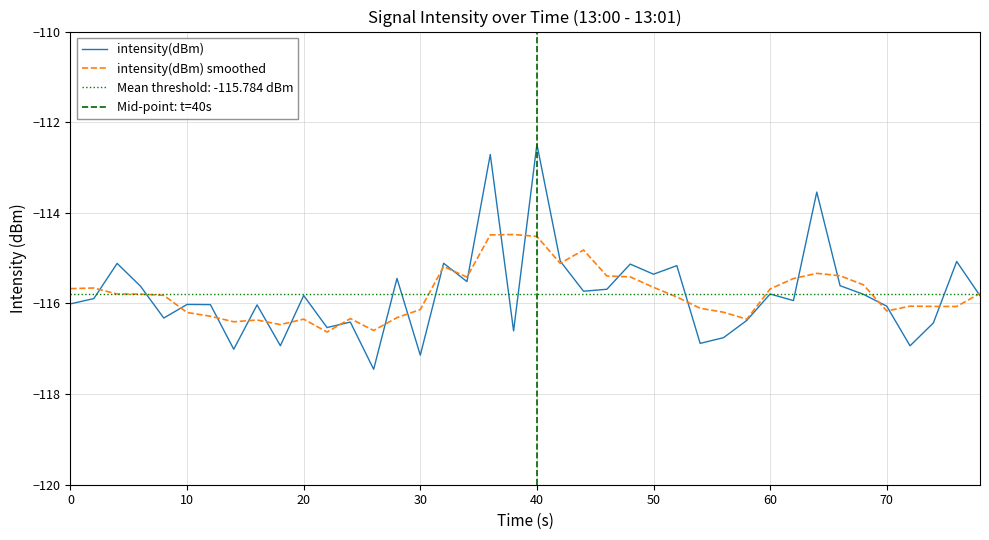

What is the value of the 31st point from the left?

-115.6